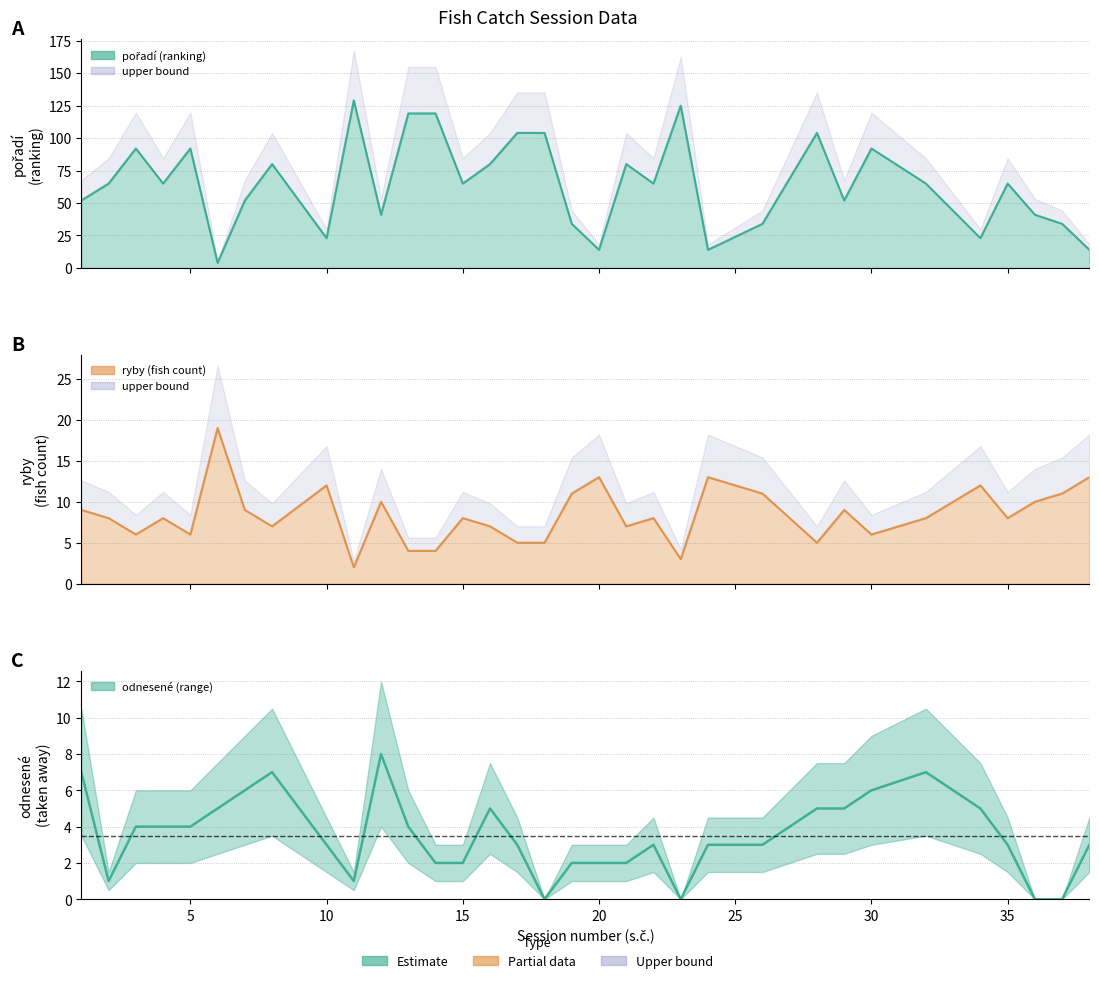

What is the total value across all series at 4?

77